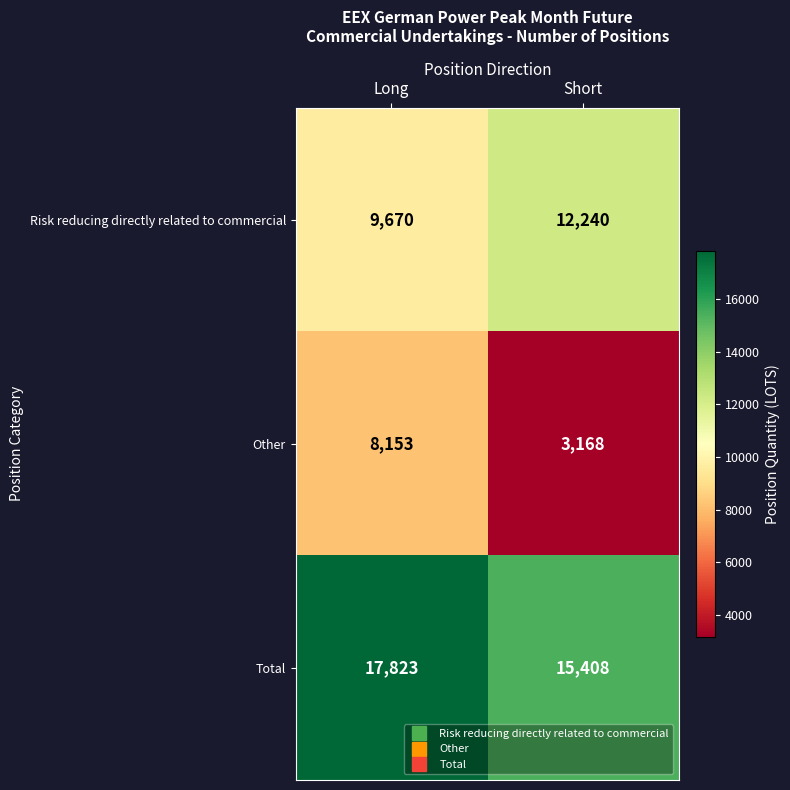

Which series has the largest range (max minus min)?

Other